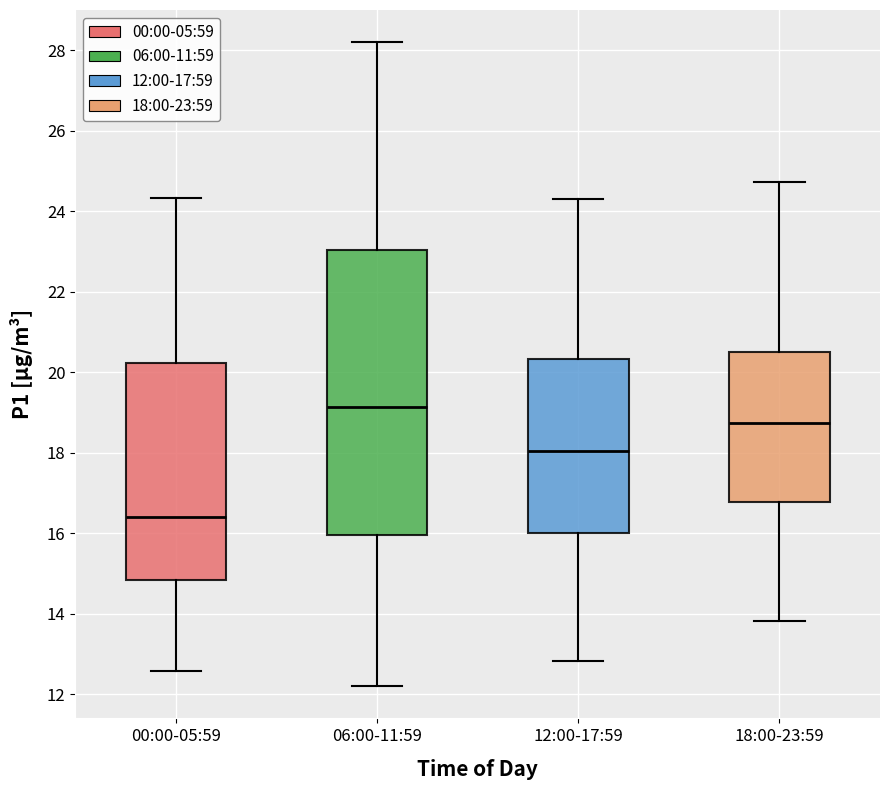

Reading left to right, read every box against the y-axis: the position of its median line, the range the box covers, and the ends of its whiskers. The values are not printed on the chart, so give them approximately, as read against the axis.

00:00-05:59: median 16.4, box 14.8 to 20.2, whiskers 12.6 to 24.4
06:00-11:59: median 19.2, box 16.0 to 23.0, whiskers 12.2 to 28.2
12:00-17:59: median 18.0, box 16.0 to 20.4, whiskers 12.8 to 24.4
18:00-23:59: median 18.8, box 16.8 to 20.6, whiskers 13.8 to 24.8